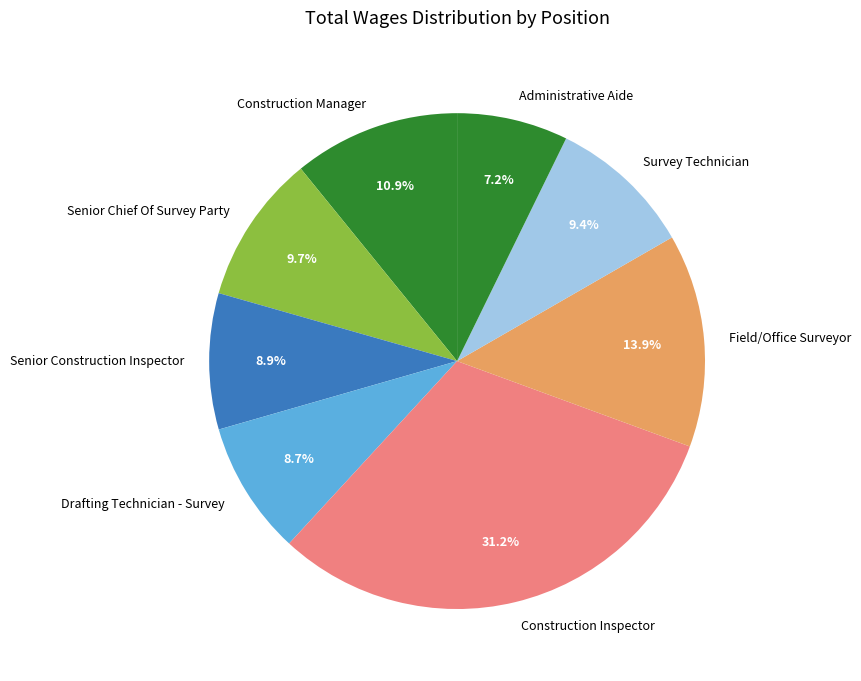

To the nearest percent, what is the combined percentage of Construction Manager and Drafting Technician - Survey?

20%